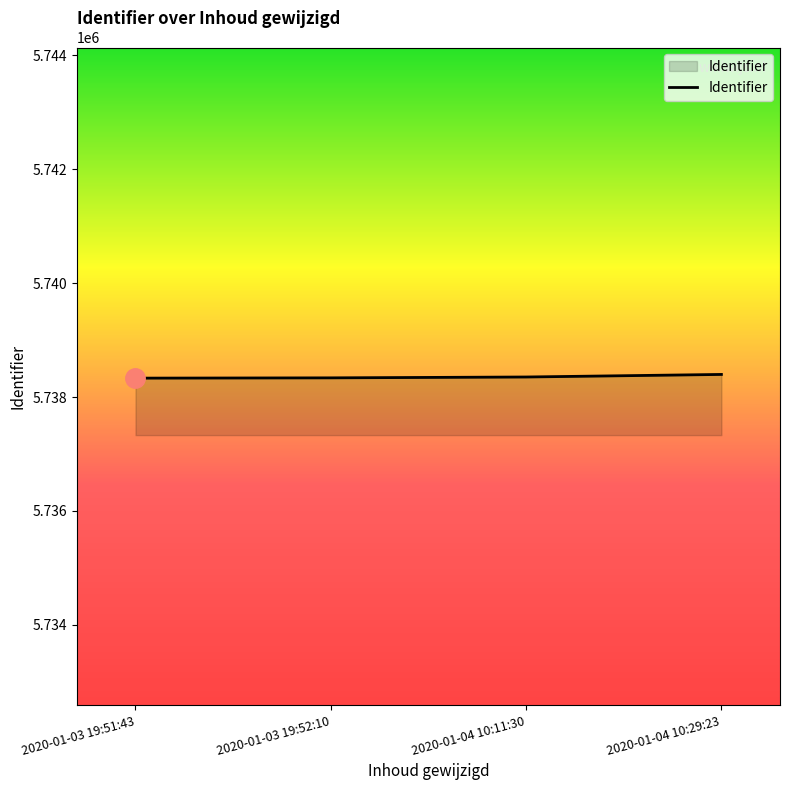

What is the greatest value displayed?

5738396